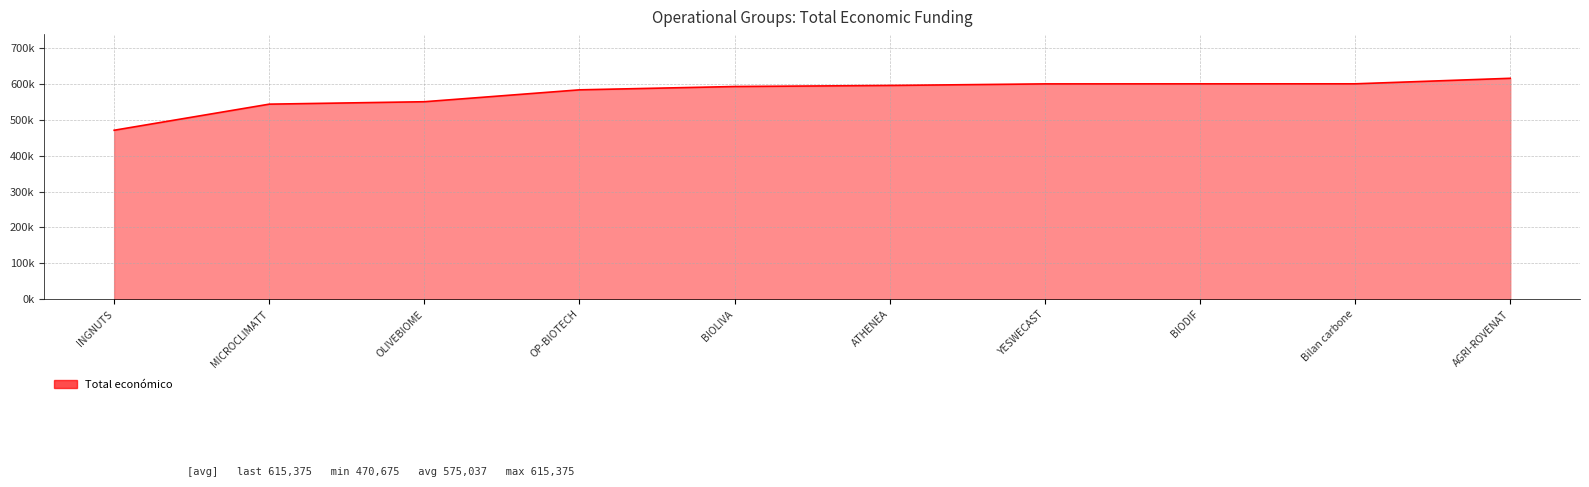

Which label corresponds to the smallest value in the chart?

INGNUTS